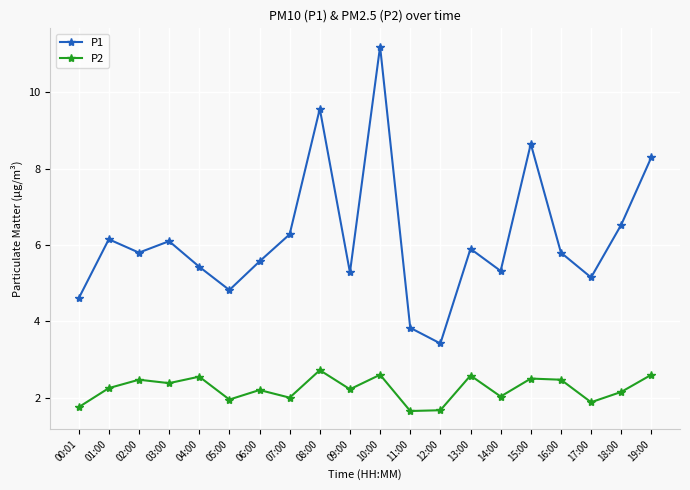

In P1, how many points are lower than both neighbors (excluding endpoints)?

6